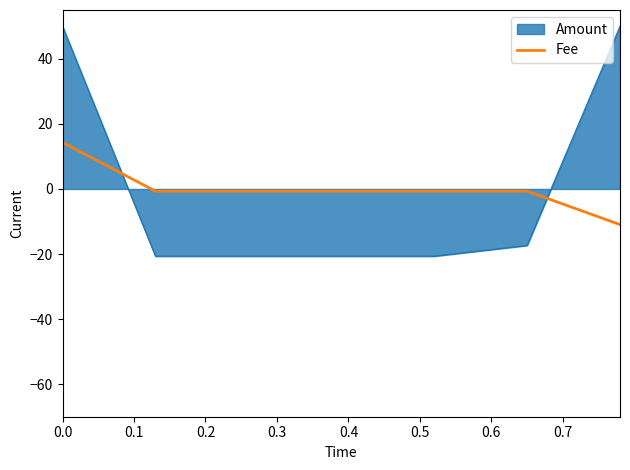

What is the maximum value for Amount?

50.0